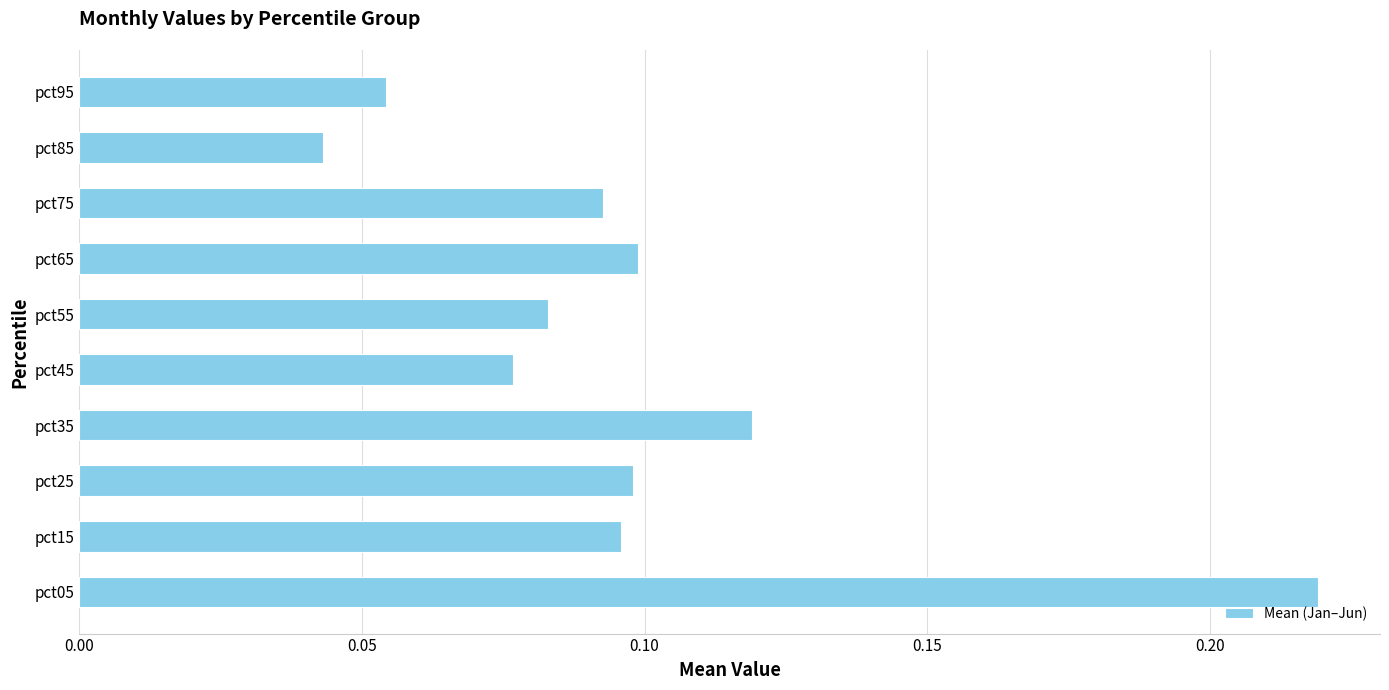

Where is the data nearest to the value 0?

pct85